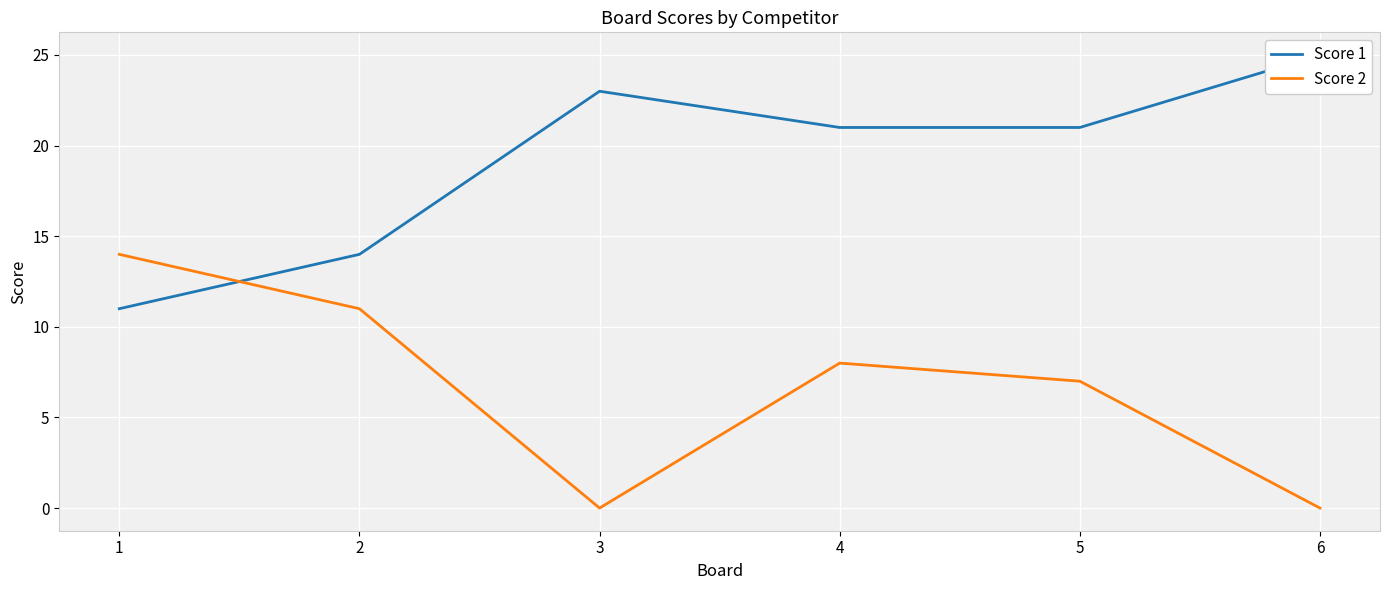

Reading left to right, extract all data points from this chart.

Score 1: 1=11	2=14	3=23	4=21	5=21	6=25
Score 2: 1=14	2=11	3=0	4=8	5=7	6=0